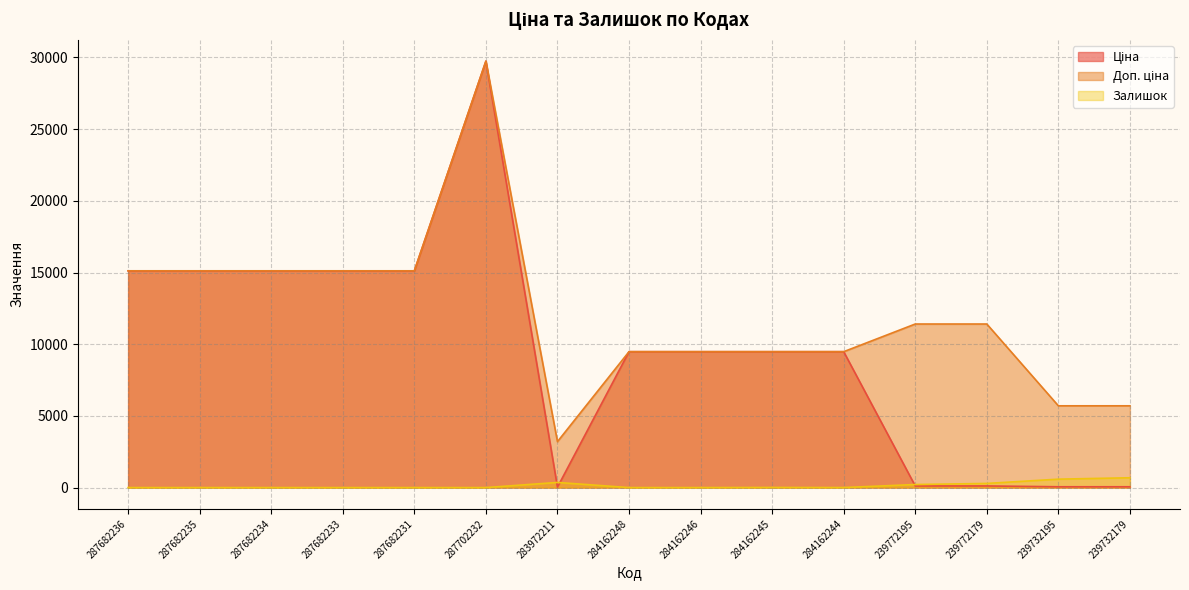

What position from the left is 239772179?

13